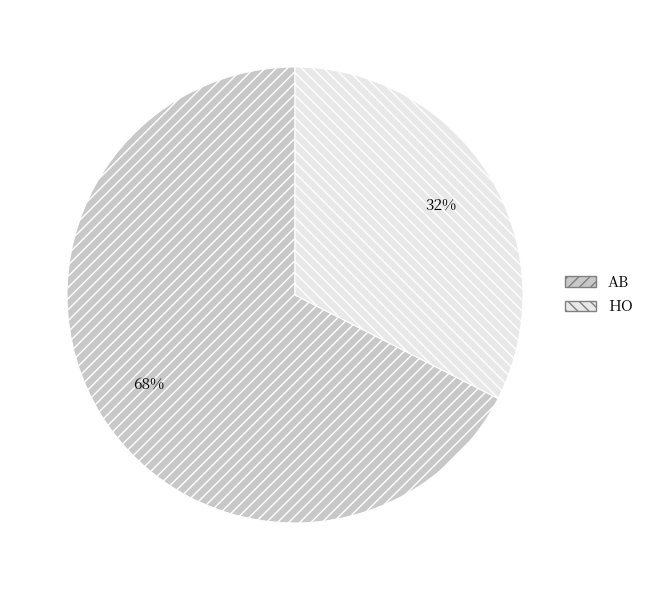

The HO slice represents 50% of the pie. True or false?

False